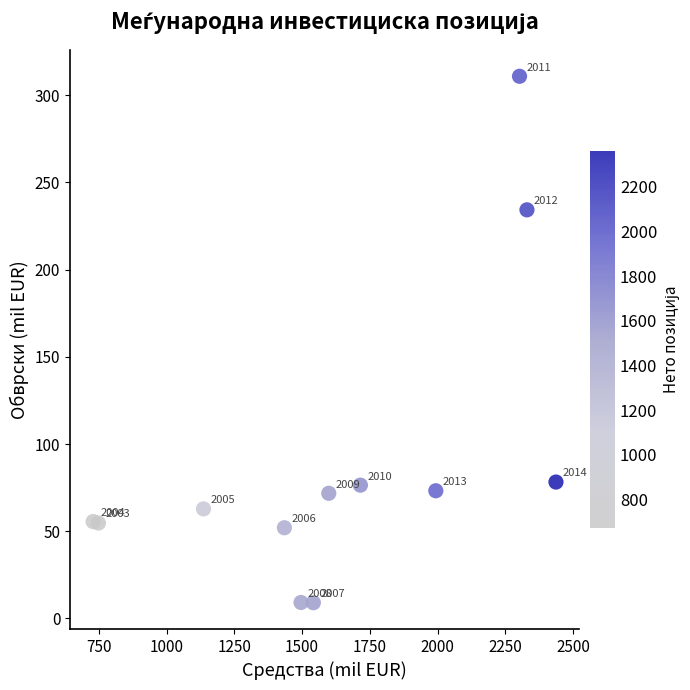

What Y value in the scatter plot is closest to 159?

234.2